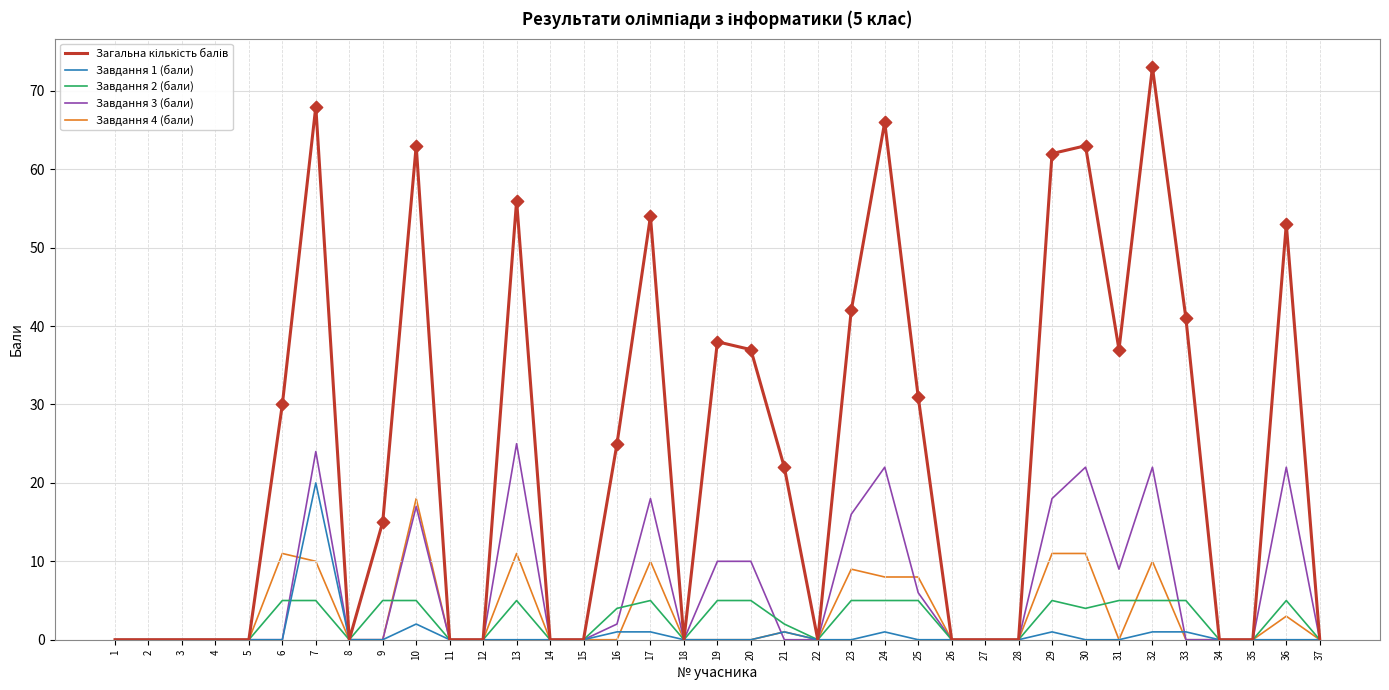

What is the maximum value shown in the chart?

73